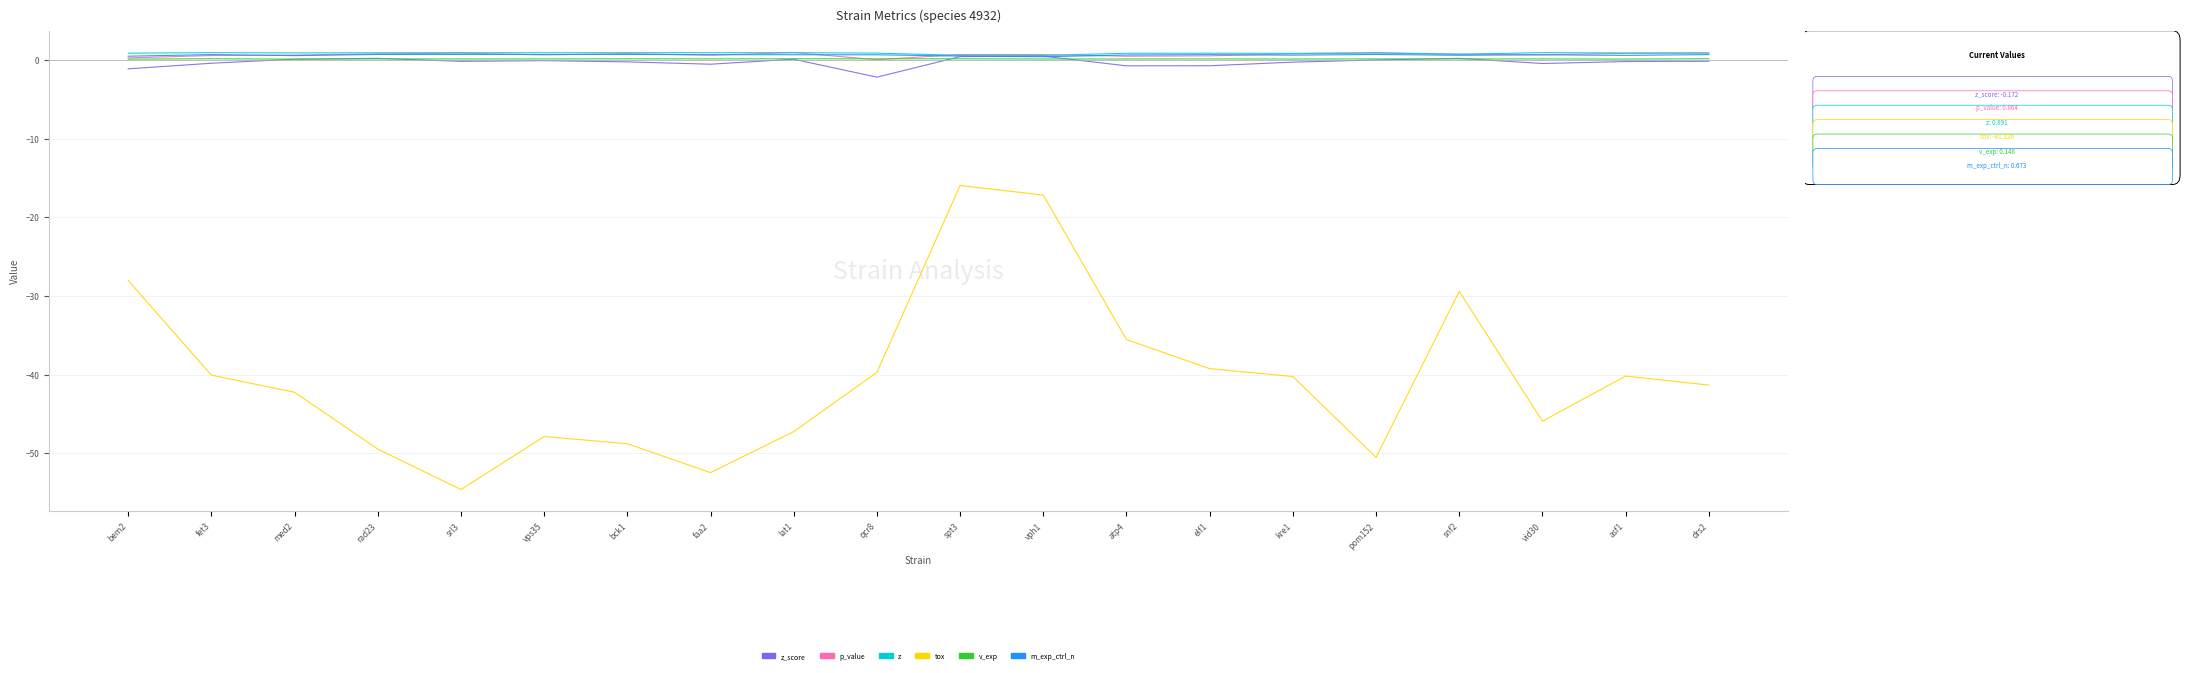

True or false: tox has a value of -91.0 at srl3.

False